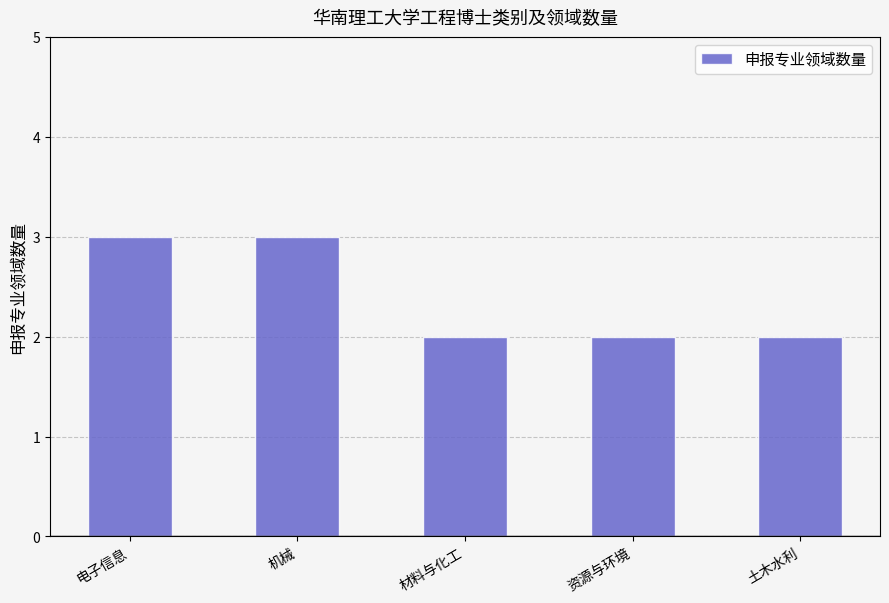

What is the sum of all values?

12